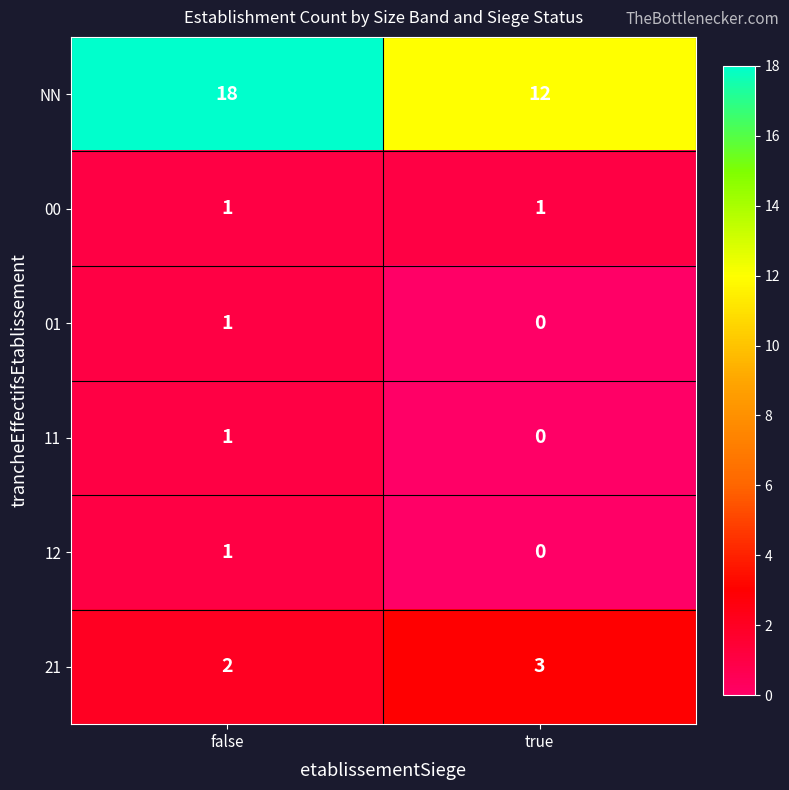

Which series has the widest spread of values?

NN